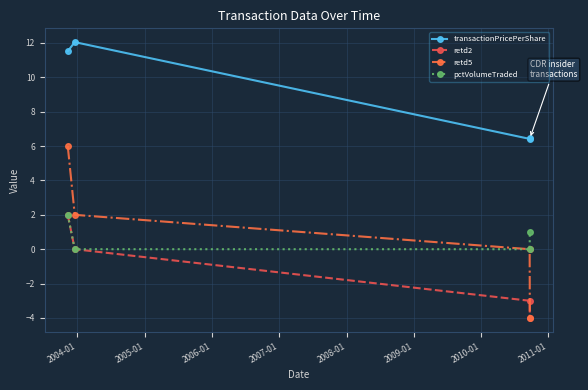

True or false: retd5 and transactionPricePerShare intersect in this chart.

False